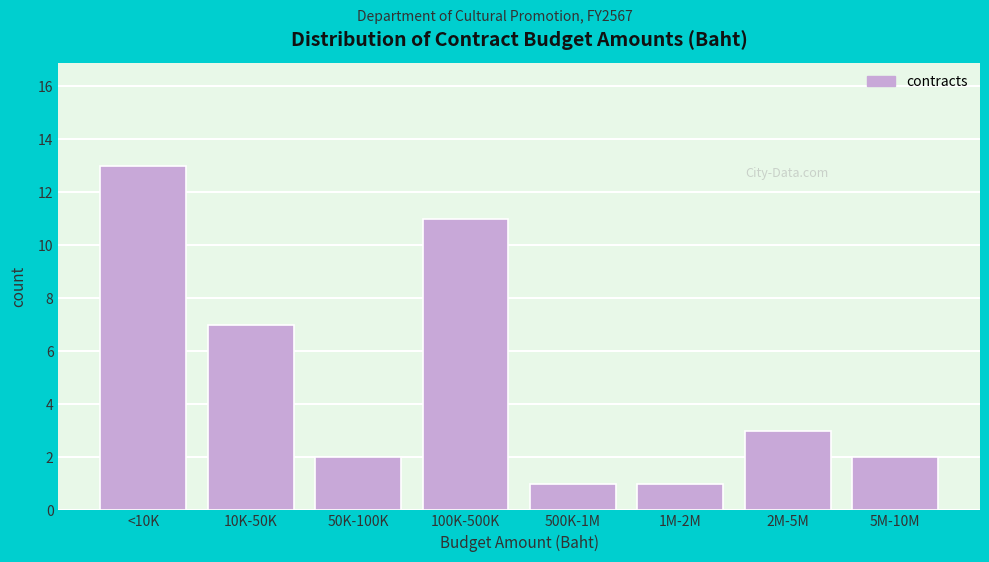

Reading left to right, extract all data points from this chart.

<10K=13	10K-50K=7	50K-100K=2	100K-500K=11	500K-1M=1	1M-2M=1	2M-5M=3	5M-10M=2